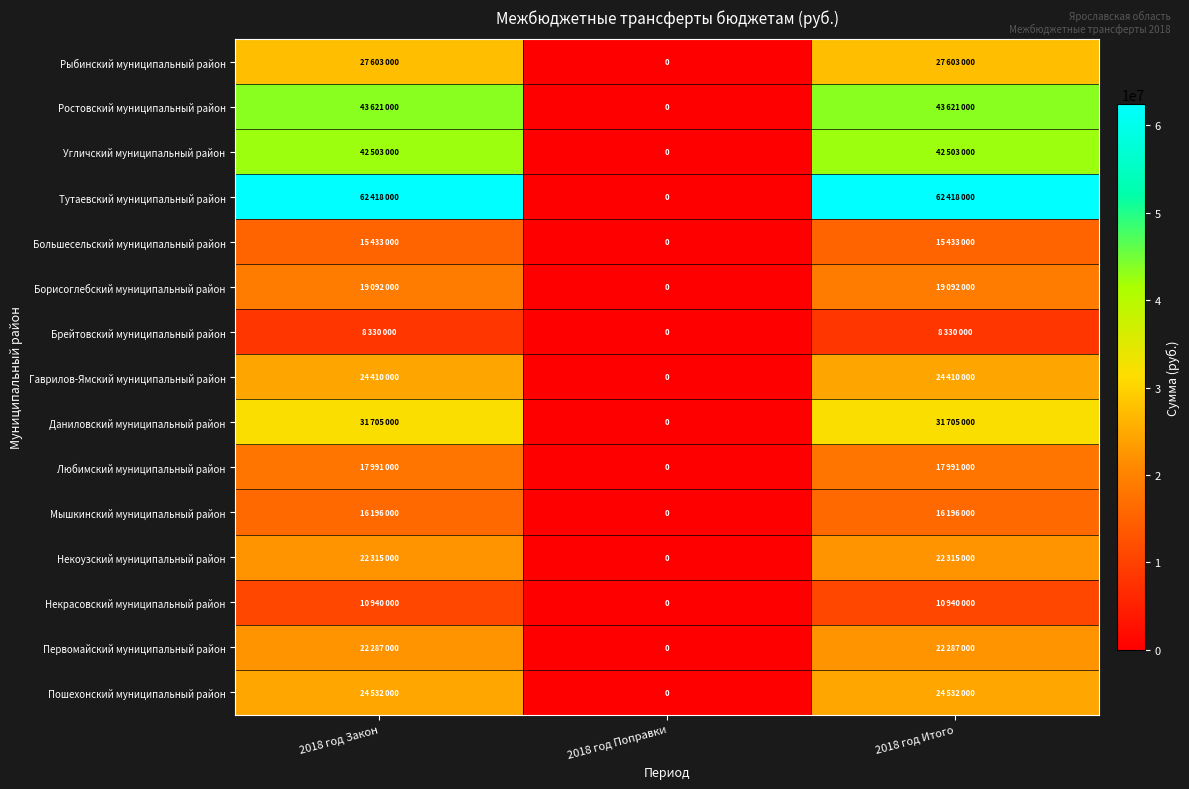

How many categories are shown in the chart?

3